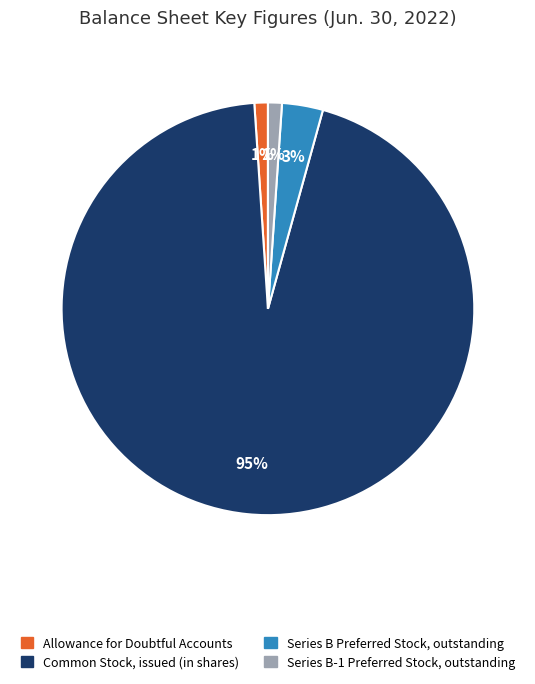

Which has a higher value, Common Stock, issued (in shares) or Series B Preferred Stock, outstanding?

Common Stock, issued (in shares)